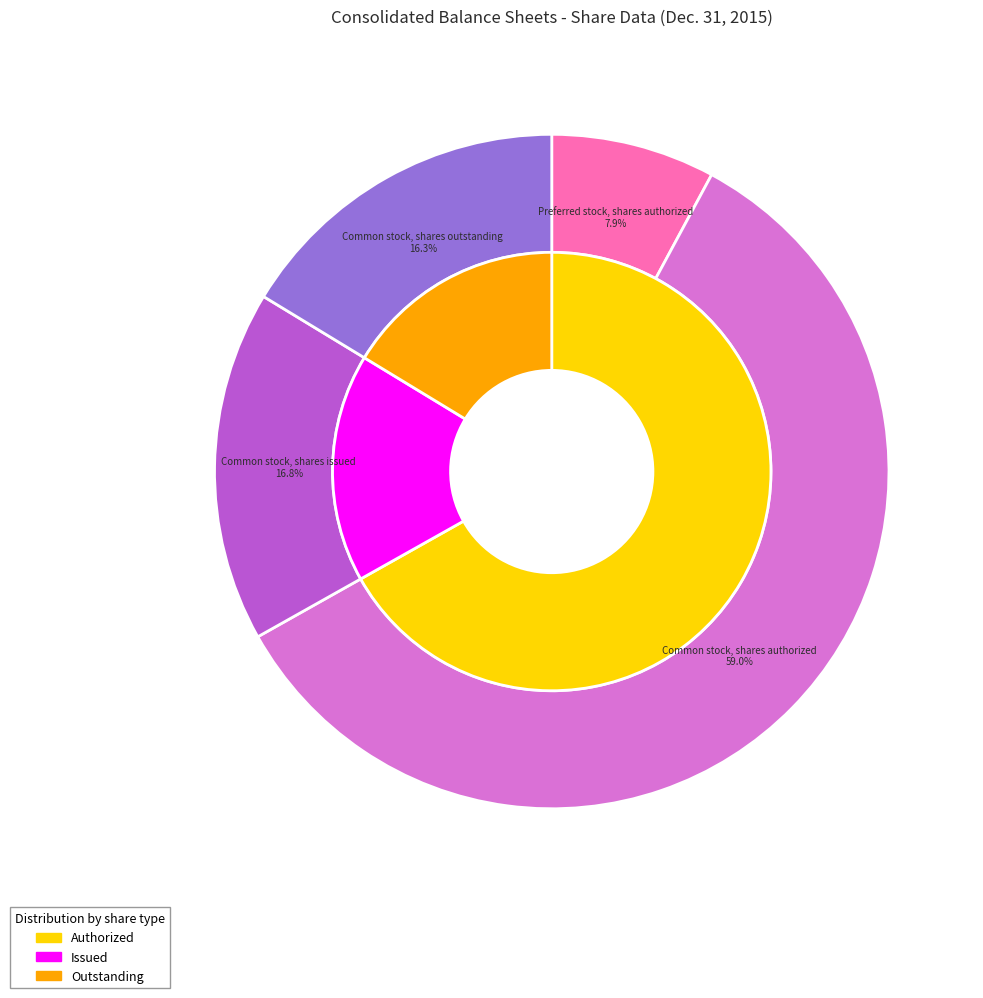

Which category has the smallest portion of the pie?

Preferred stock, shares authorized